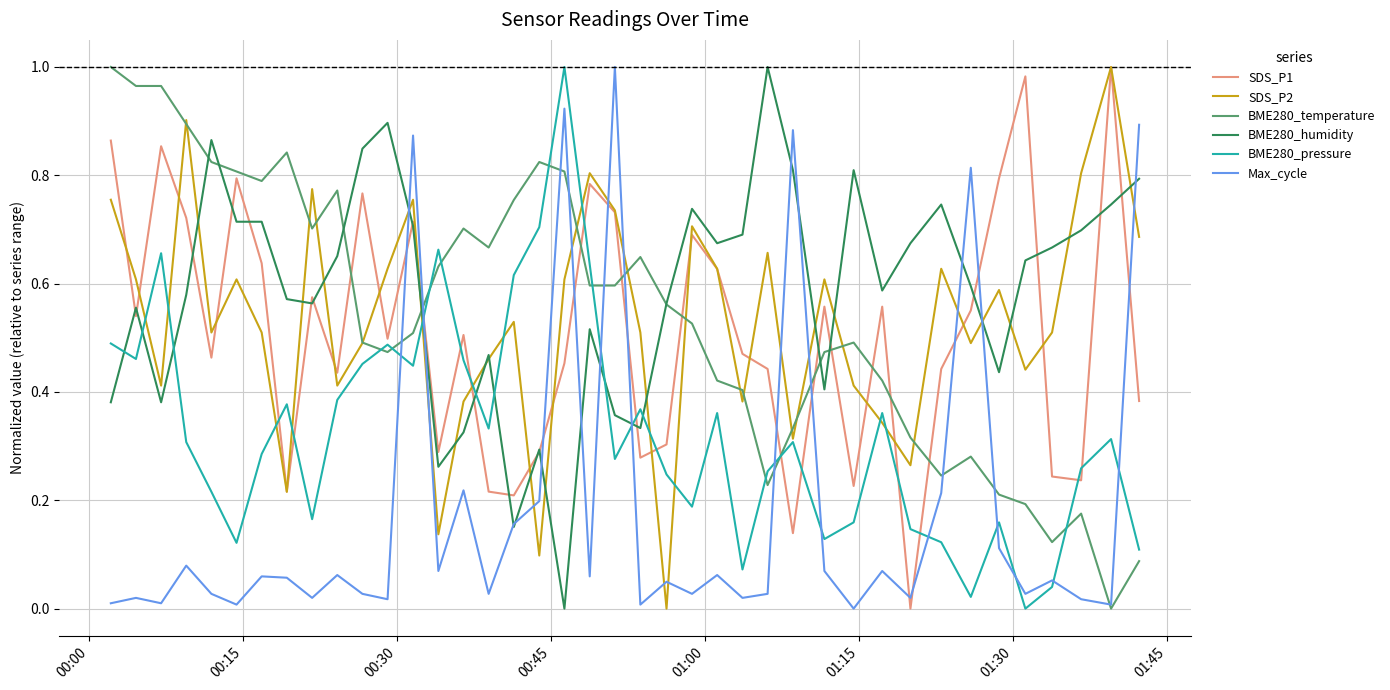

How many lines are shown in the chart?

6